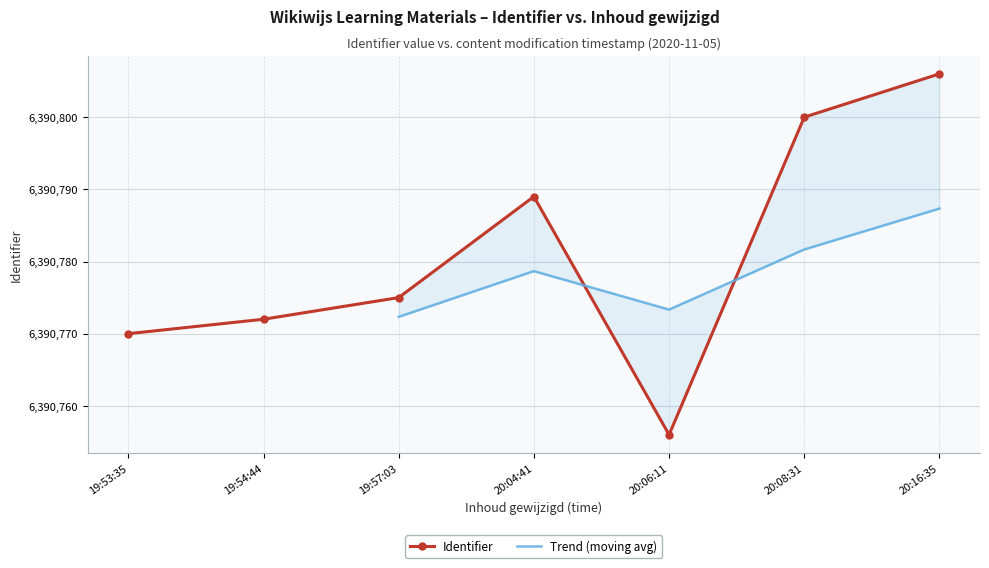

What is the approximate value at 2020-11-05 20:04:41?

6390789